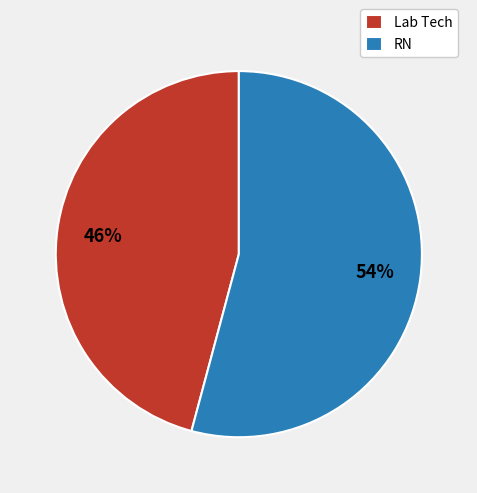

Which slice is the smallest?

Lab Tech